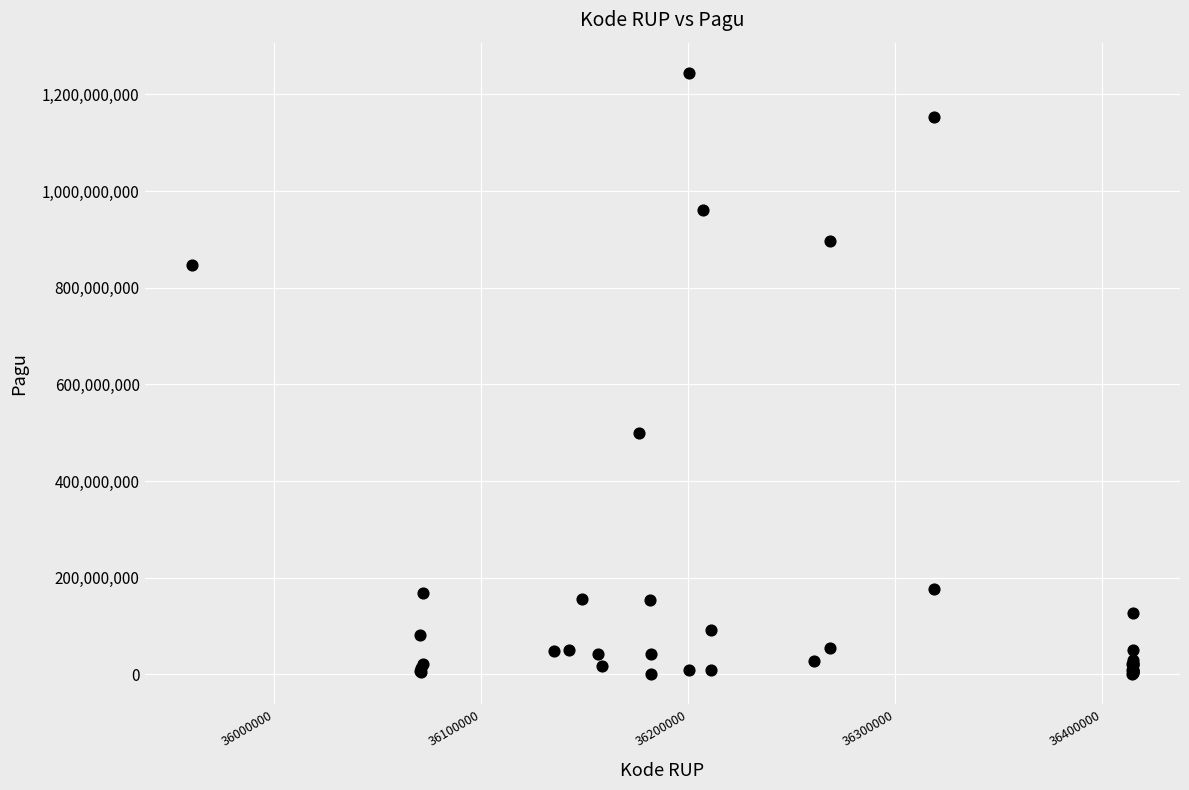

What Y value in the scatter plot is closest to 622840000?

499932000